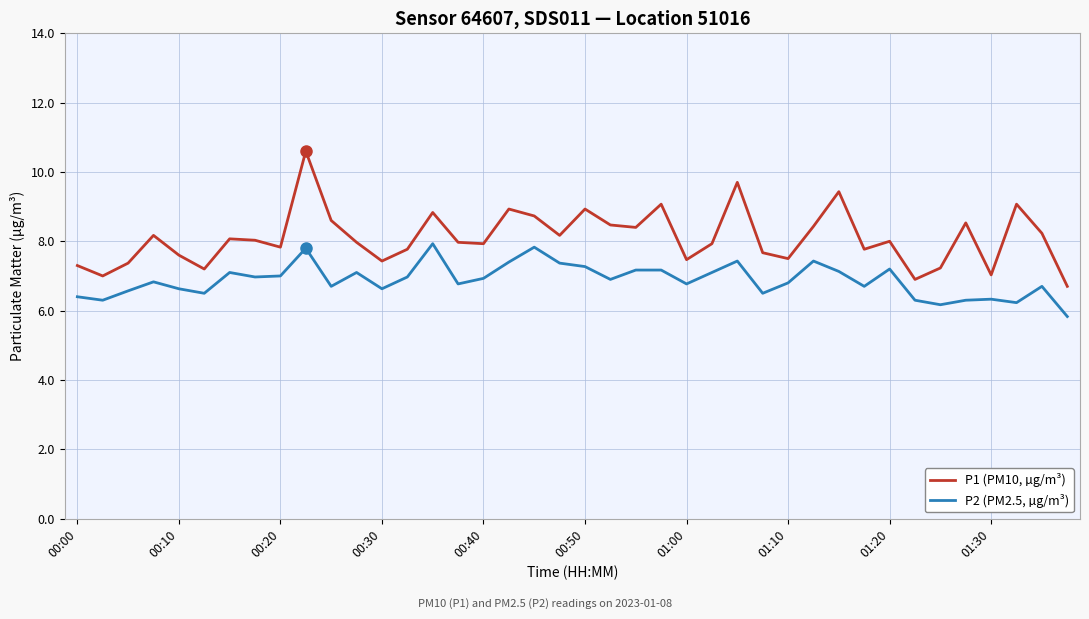

What is the minimum value shown in the chart?

5.8